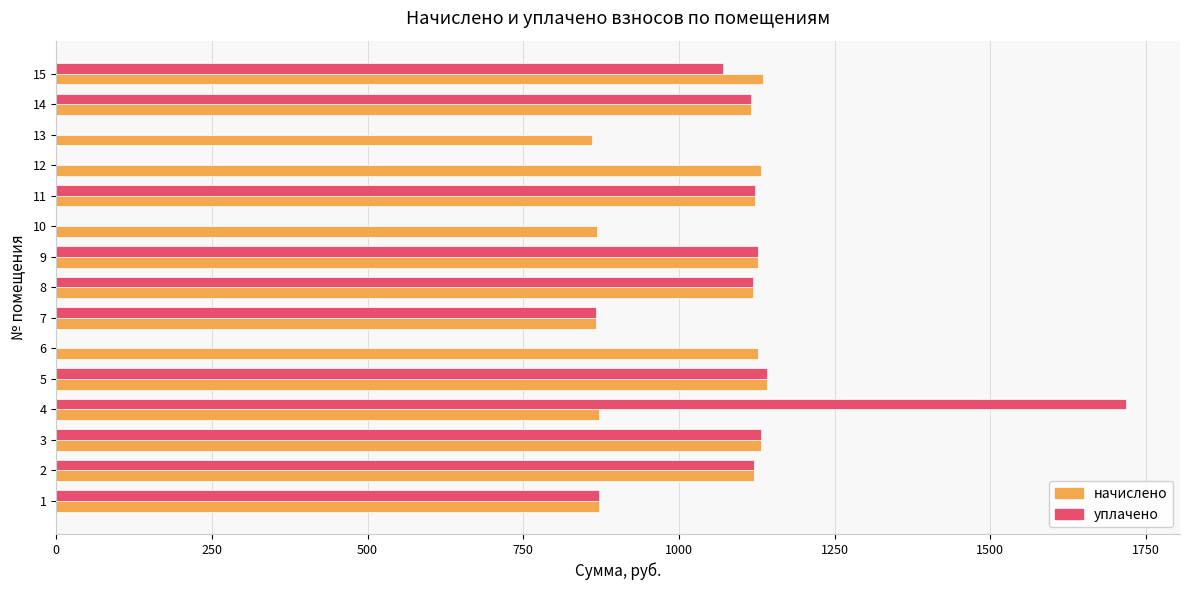

What is the sum of all начислено values?

15612.7